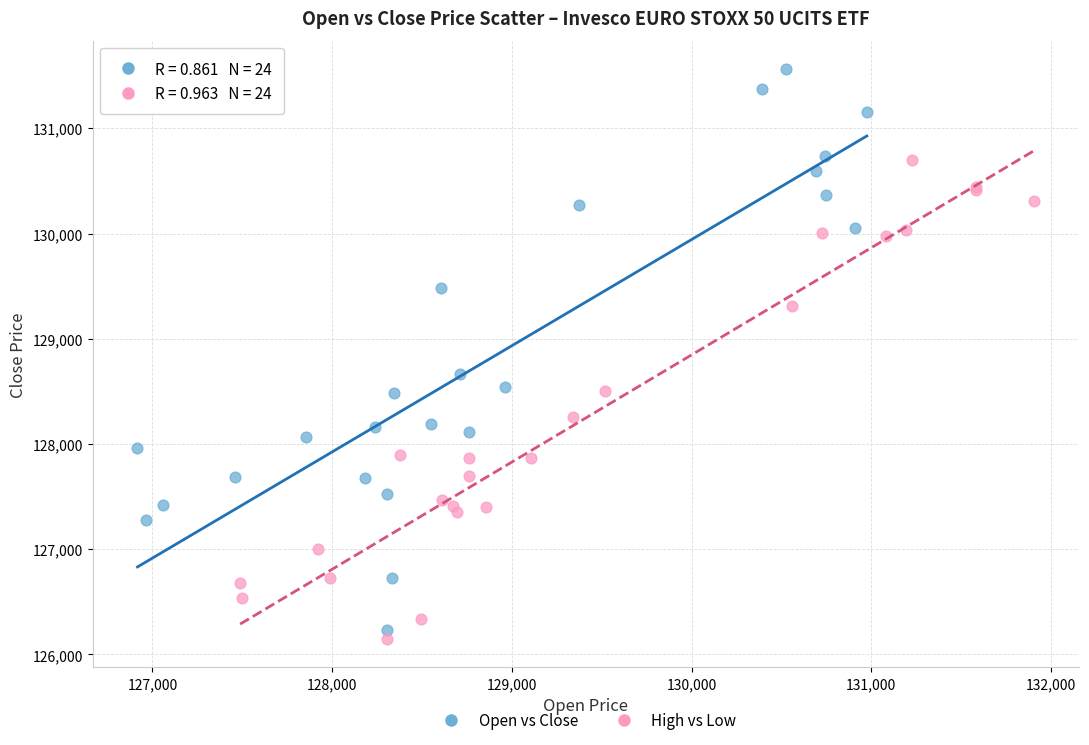

Which series has the largest Y range (max minus min)?

Open vs Close